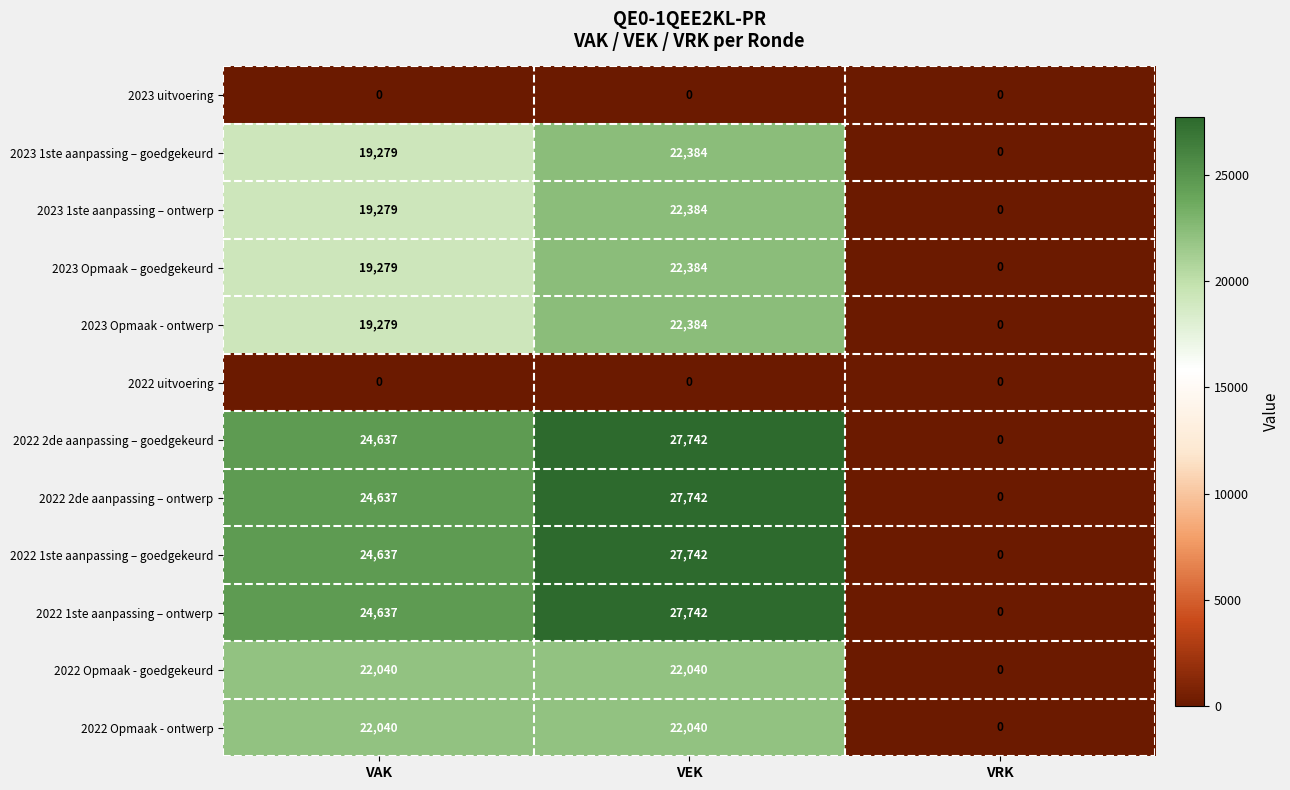

The 2022 uitvoering series shows 0 at VRK. True or false?

True